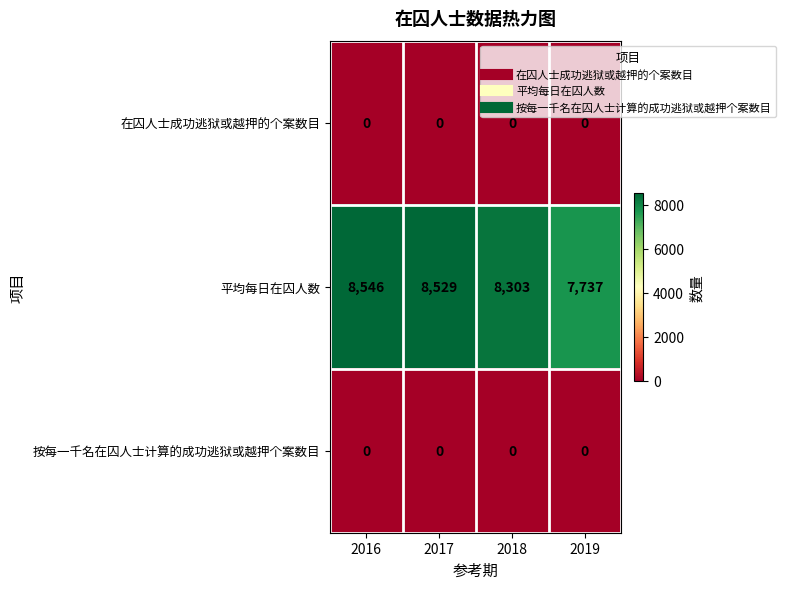

The value of 平均每日在囚人数 at 2017 is 8529. True or false?

True